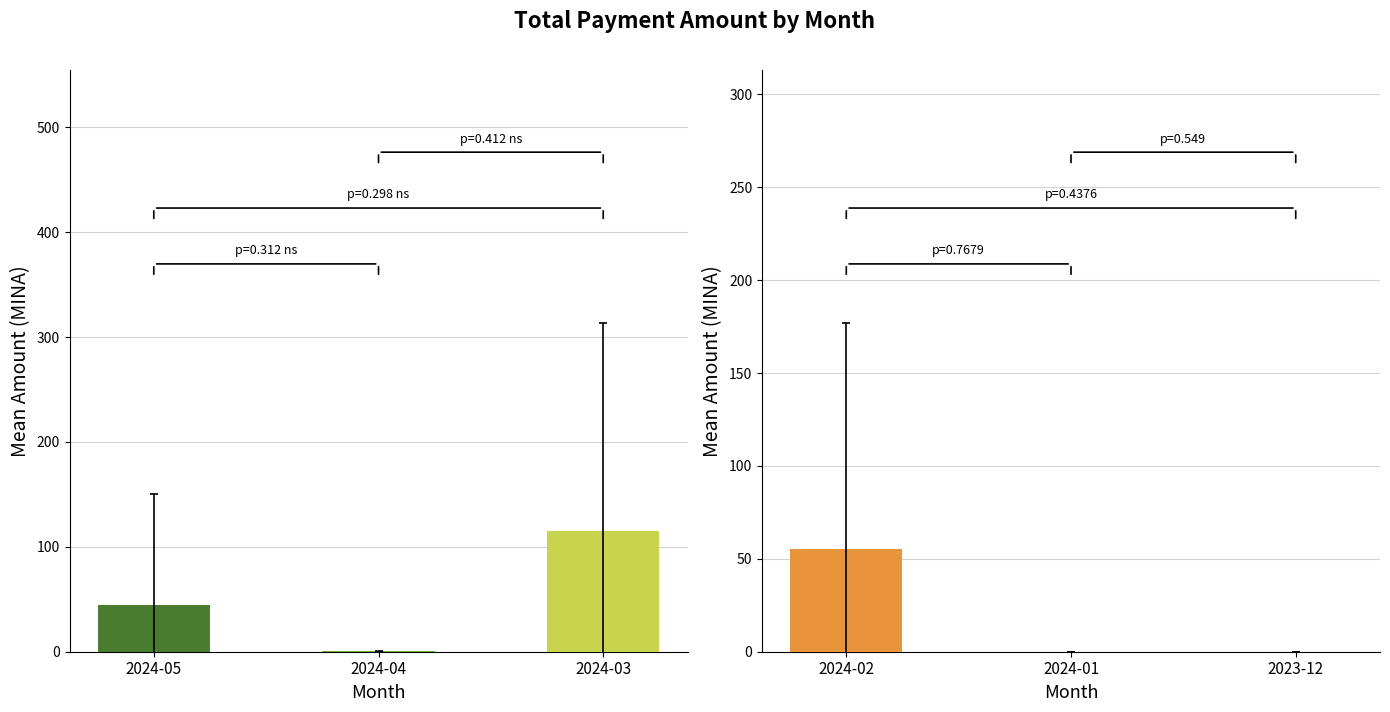

Which series has the largest total across all categories?

Total Amount by Month